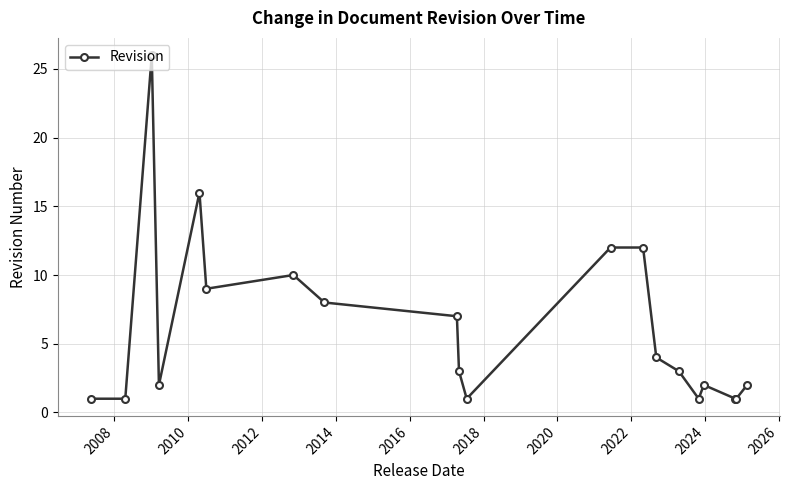

What is the sum of all values?

122